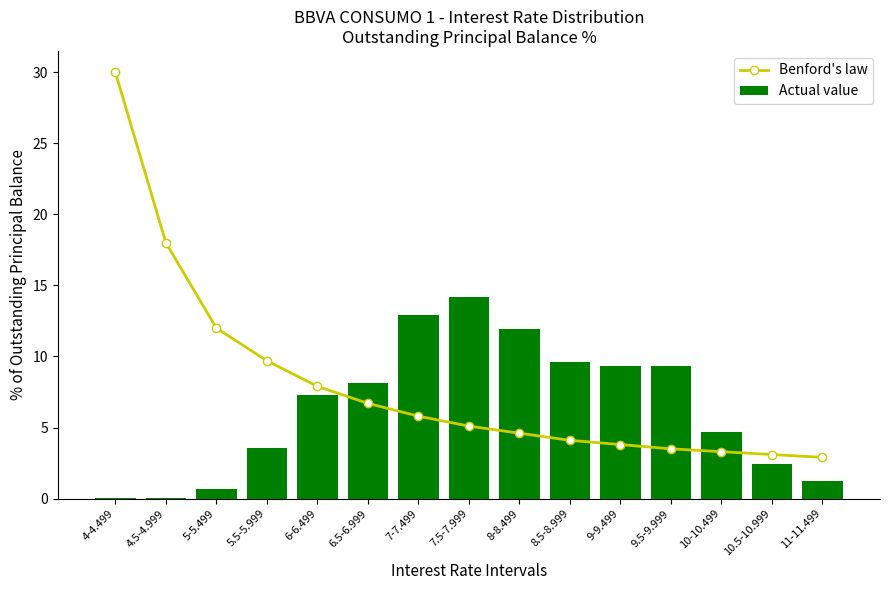

Reading left to right, list all the values displayed in this chart.

Benford's law: 4-4.499=30.0	4.5-4.999=18.0	5-5.499=12.0	5.5-5.999=9.7	6-6.499=7.9	6.5-6.999=6.7	7-7.499=5.8	7.5-7.999=5.1	8-8.499=4.6	8.5-8.999=4.1	9-9.499=3.8	9.5-9.999=3.5	10-10.499=3.3	10.5-10.999=3.1	11-11.499=2.9
Actual value: 4-4.499=0.0	4.5-4.999=0.0	5-5.499=0.7	5.5-5.999=3.6	6-6.499=7.3	6.5-6.999=8.2	7-7.499=12.9	7.5-7.999=14.2	8-8.499=11.9	8.5-8.999=9.6	9-9.499=9.3	9.5-9.999=9.4	10-10.499=4.7	10.5-10.999=2.4	11-11.499=1.2